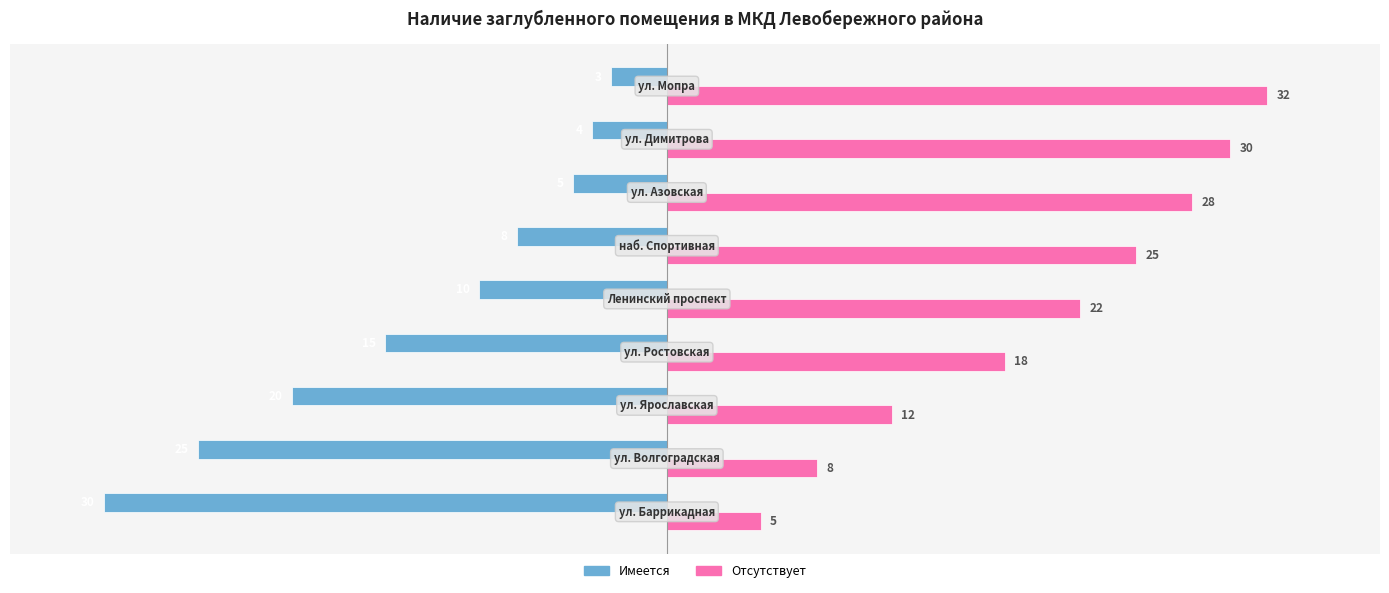

What is the difference between the maximum and second lowest values in the Имеется series?

22